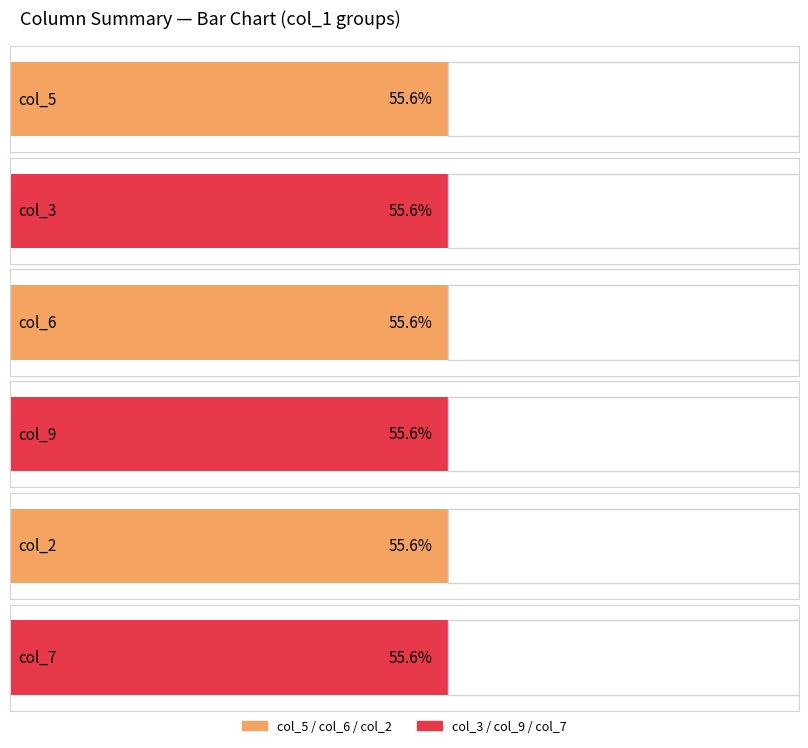

Does the chart contain any negative values?

No